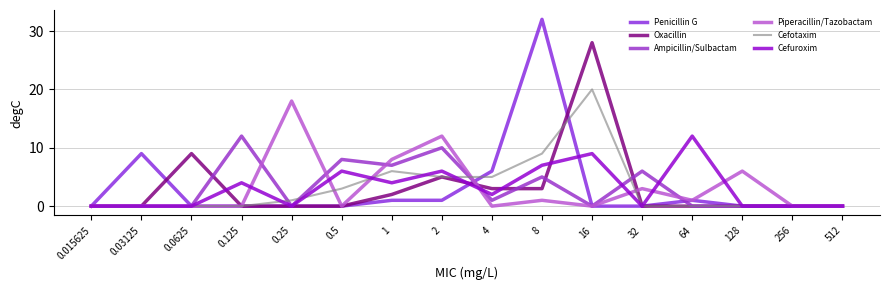

What is the label of the 15th point from the right?

0.03125